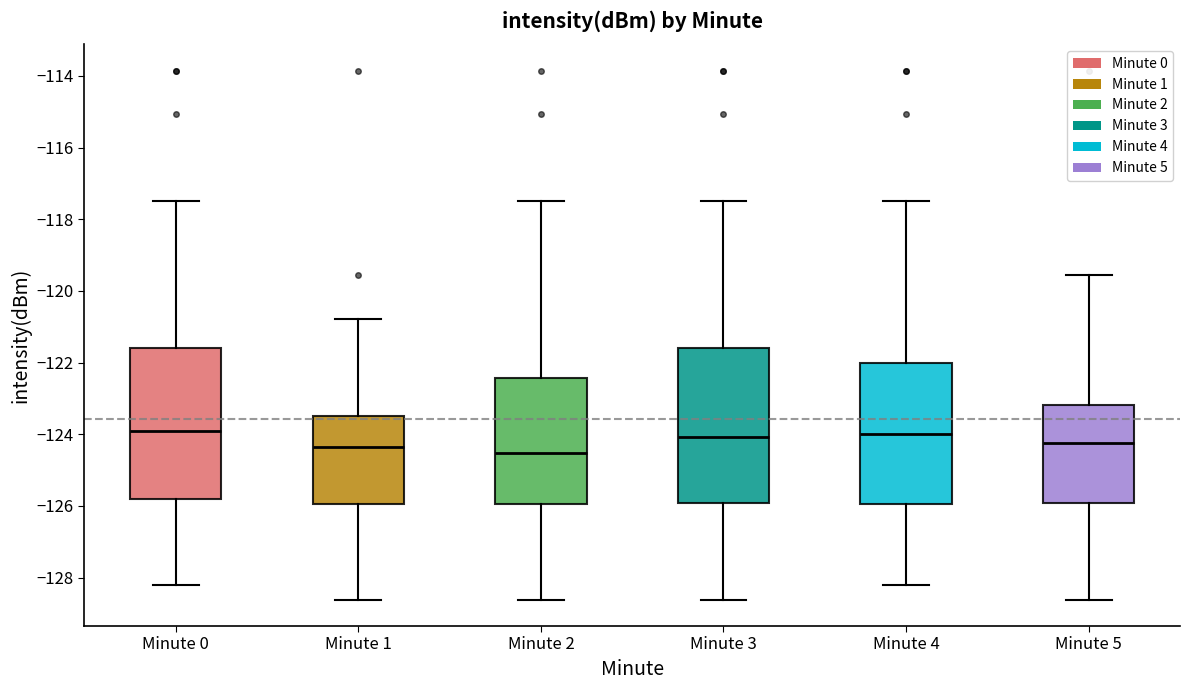

Reading left to right, read every box against the y-axis: the position of its median line, the range the box covers, and the ends of its whiskers. The values are not printed on the chart, so give them approximately, as read against the axis.

Minute 0: median -124.0, box -125.8 to -121.6, whiskers -128.2 to -117.4
Minute 1: median -124.4, box -126.0 to -123.4, whiskers -128.6 to -120.8
Minute 2: median -124.6, box -126.0 to -122.4, whiskers -128.6 to -117.4
Minute 3: median -124.0, box -126.0 to -121.6, whiskers -128.6 to -117.4
Minute 4: median -124.0, box -126.0 to -122.0, whiskers -128.2 to -117.4
Minute 5: median -124.2, box -126.0 to -123.2, whiskers -128.6 to -119.6